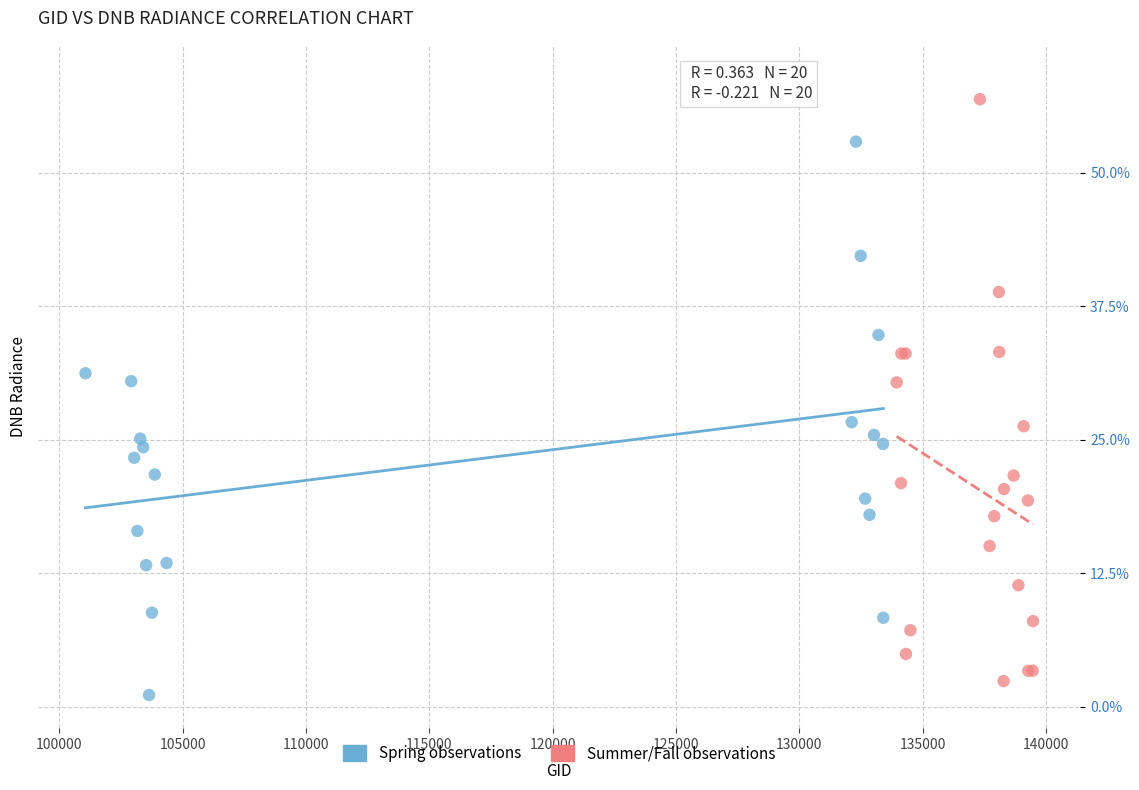

What are all the series names shown in the legend?

Spring observations, Summer/Fall observations